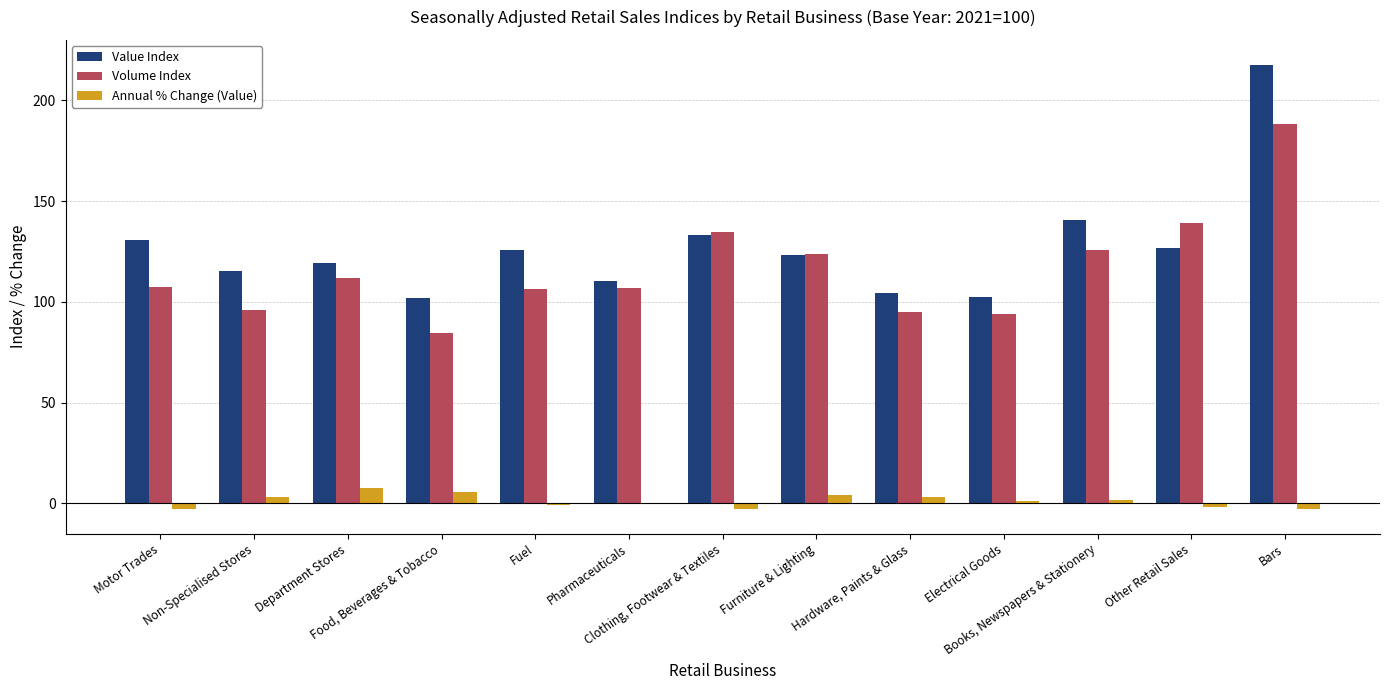

Which series has the largest total across all categories?

Value Index